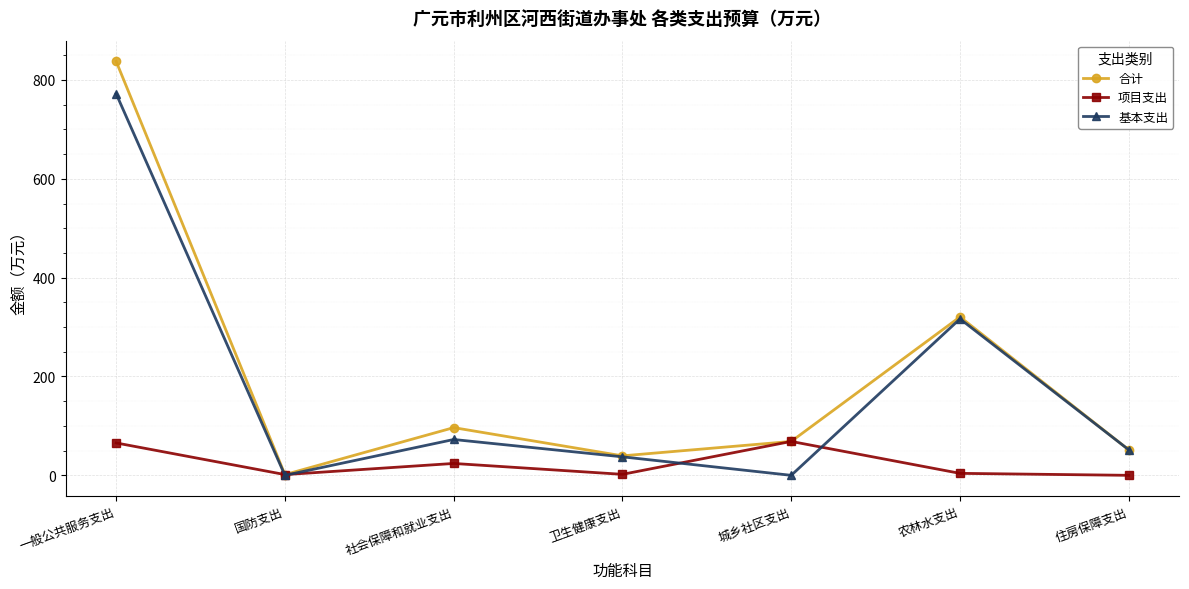

The value of 合计 at 农林水支出 is 320.6. True or false?

True